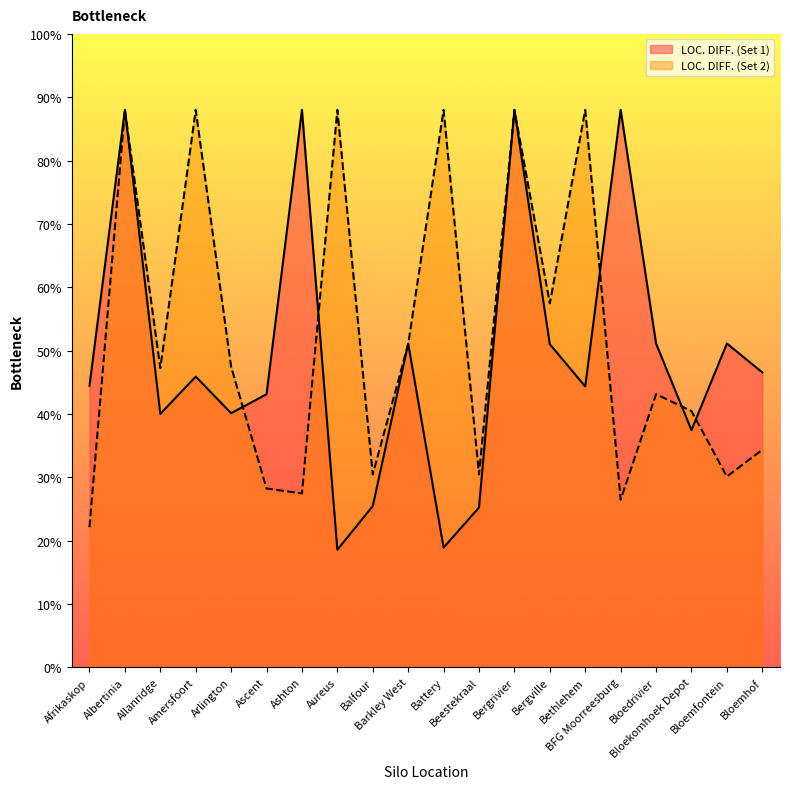

Where is the first local maximum for LOC_DIFF_1?

Albertinia